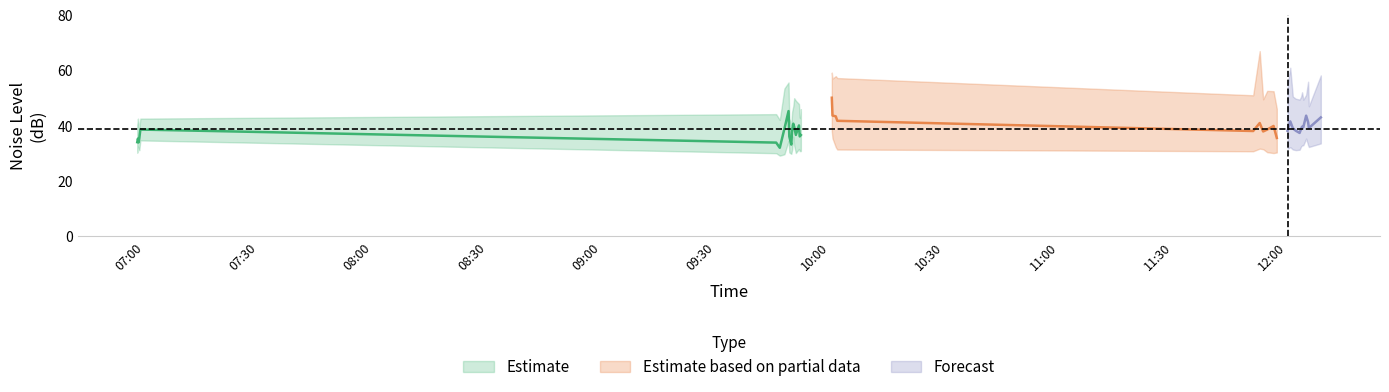

What is the value of the noise_LA_max point at the 20th from the left?

57.0